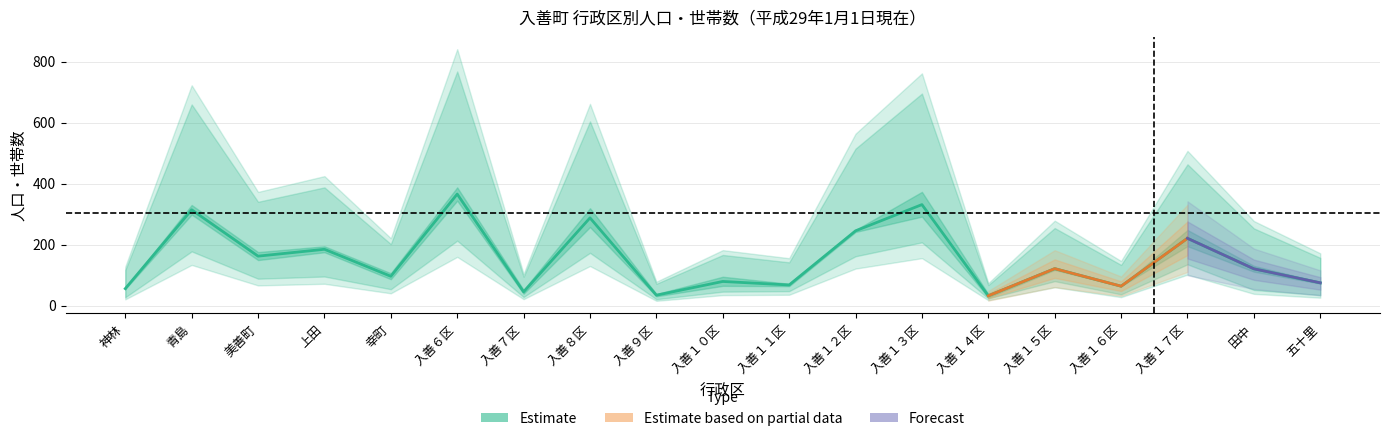

What position from the right is 入善７区?

13